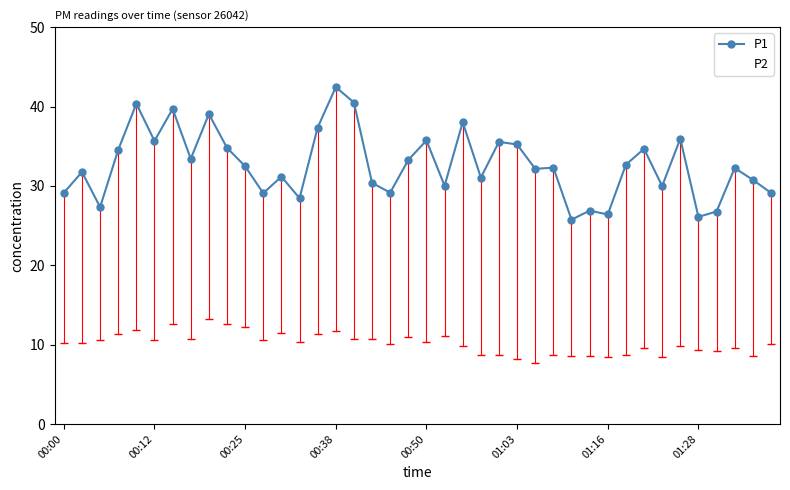

Rank the series by their average value, from lowest to highest.

P2, P1